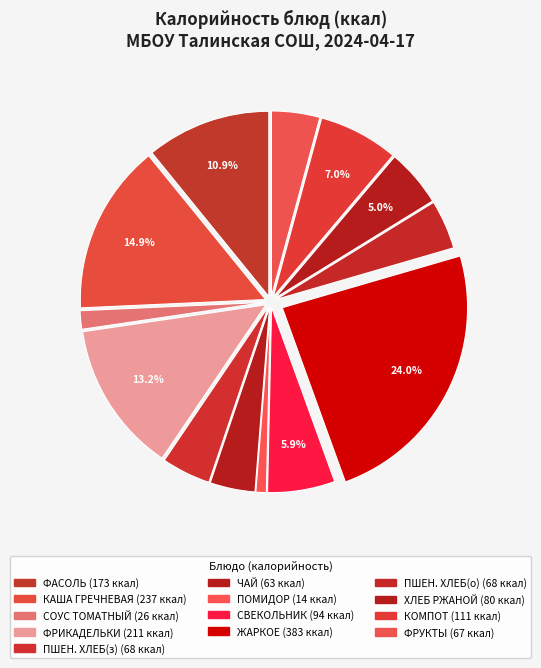

How many slices are in this pie chart?

13